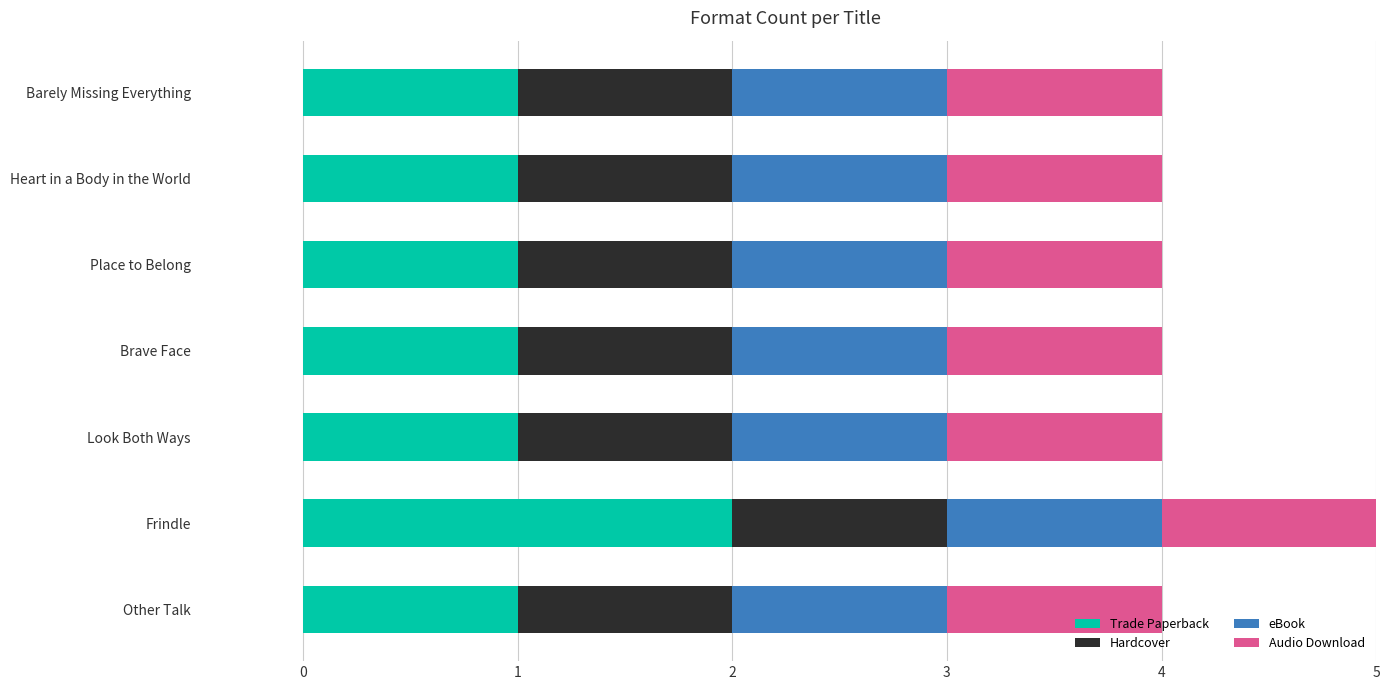

True or false: Trade Paperback has a value of 1 at Brave Face.

True